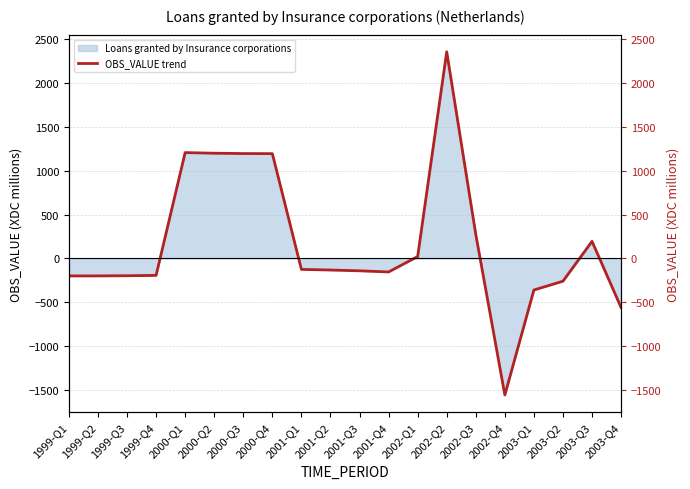

What is the greatest value displayed?

2350